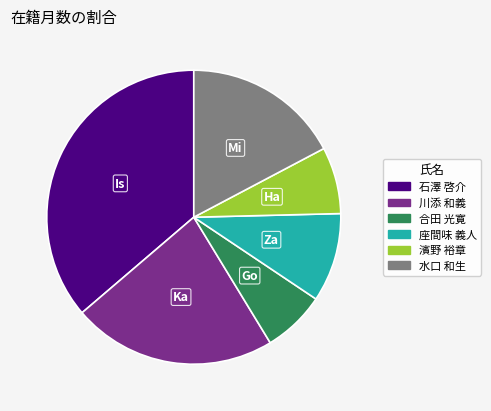

How many slices are in this pie chart?

6